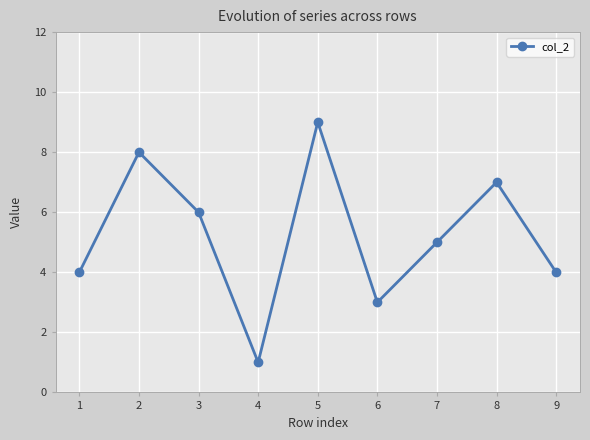

Reading left to right, transcribe all the data shown in this chart.

1=4	2=8	3=6	4=1	5=9	6=3	7=5	8=7	9=4